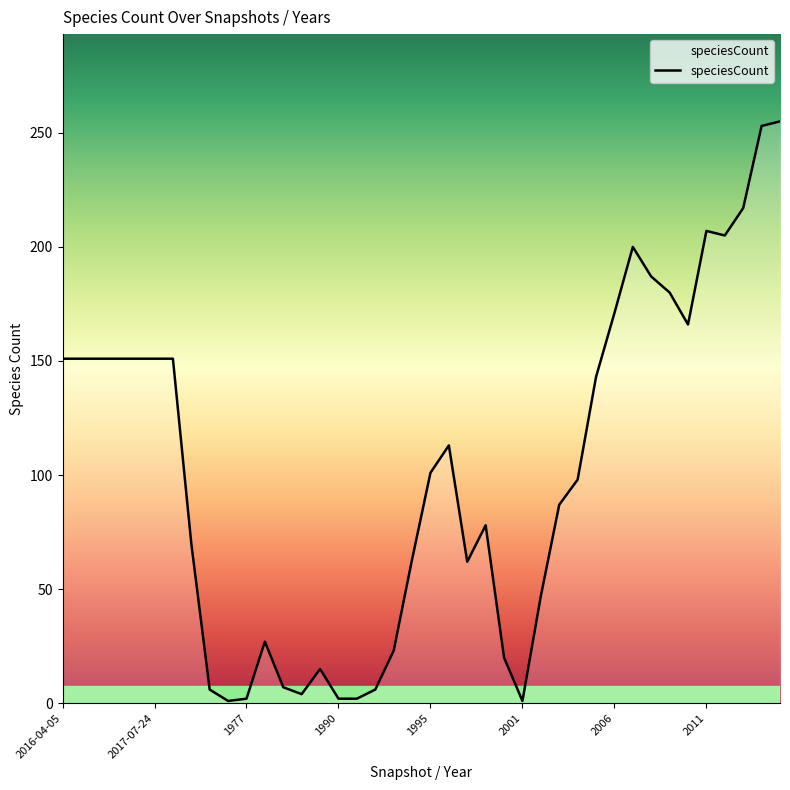

What is the difference between the maximum and minimum values?

254